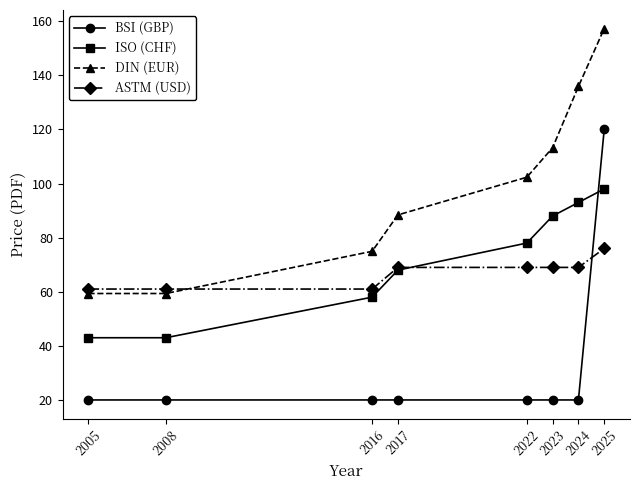

Reading left to right, transcribe all the data shown in this chart.

BSI (GBP): 20.0	20.0	20.0	20.0	20.0	20.0	20.0	120.0
ISO (CHF): 43.0	43.0	58.0	68.0	78.0	88.0	93.0	98.0
DIN (EUR): 59.4	59.4	75.0	88.4	102.3	113.3	135.9	157.3
ASTM (USD): 61.0	61.0	61.0	69.0	69.0	69.0	69.0	76.0